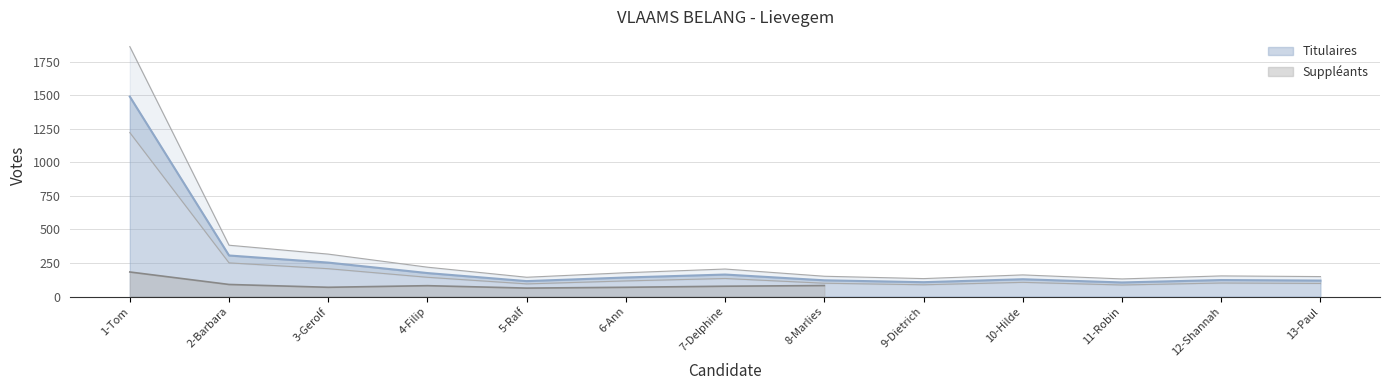

What is the sum of all values?

3349